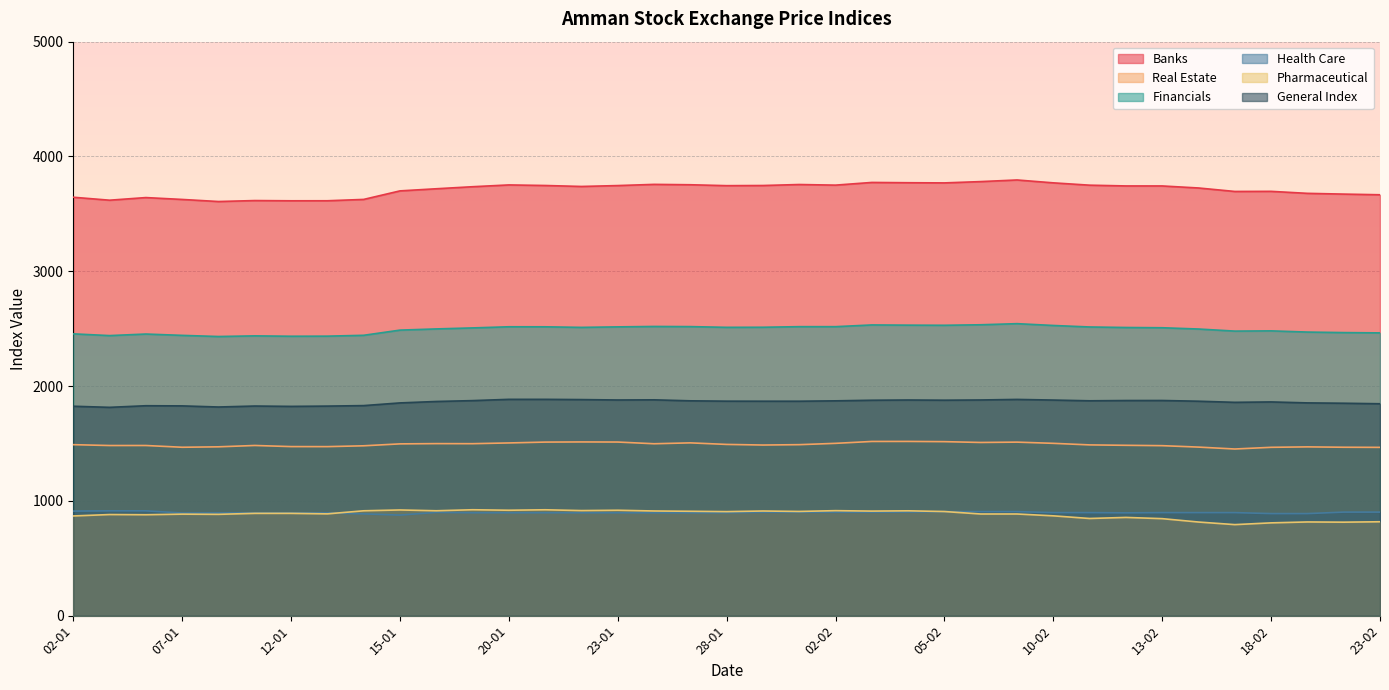

Count the number of data series in this chart.

6